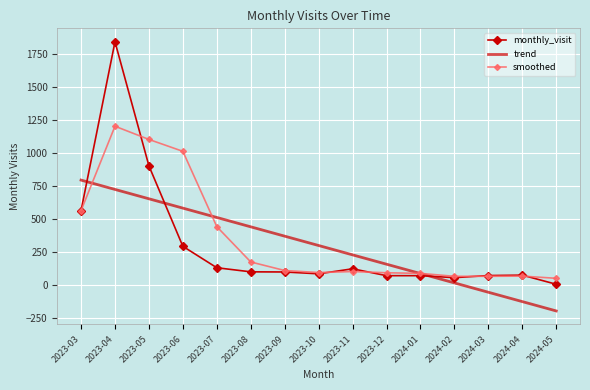

What is the greatest value displayed?

1844.0